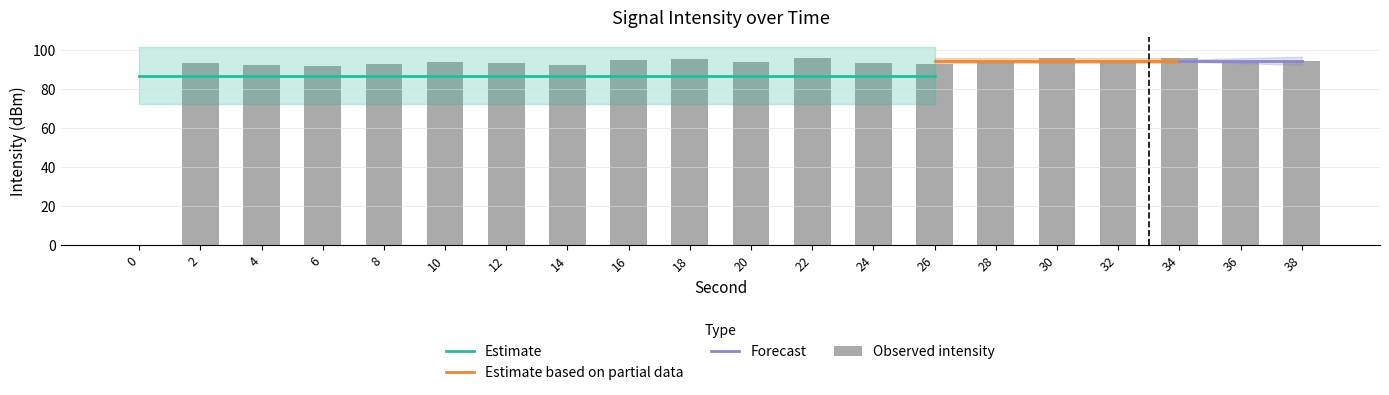

Read the value at 12.

93.8